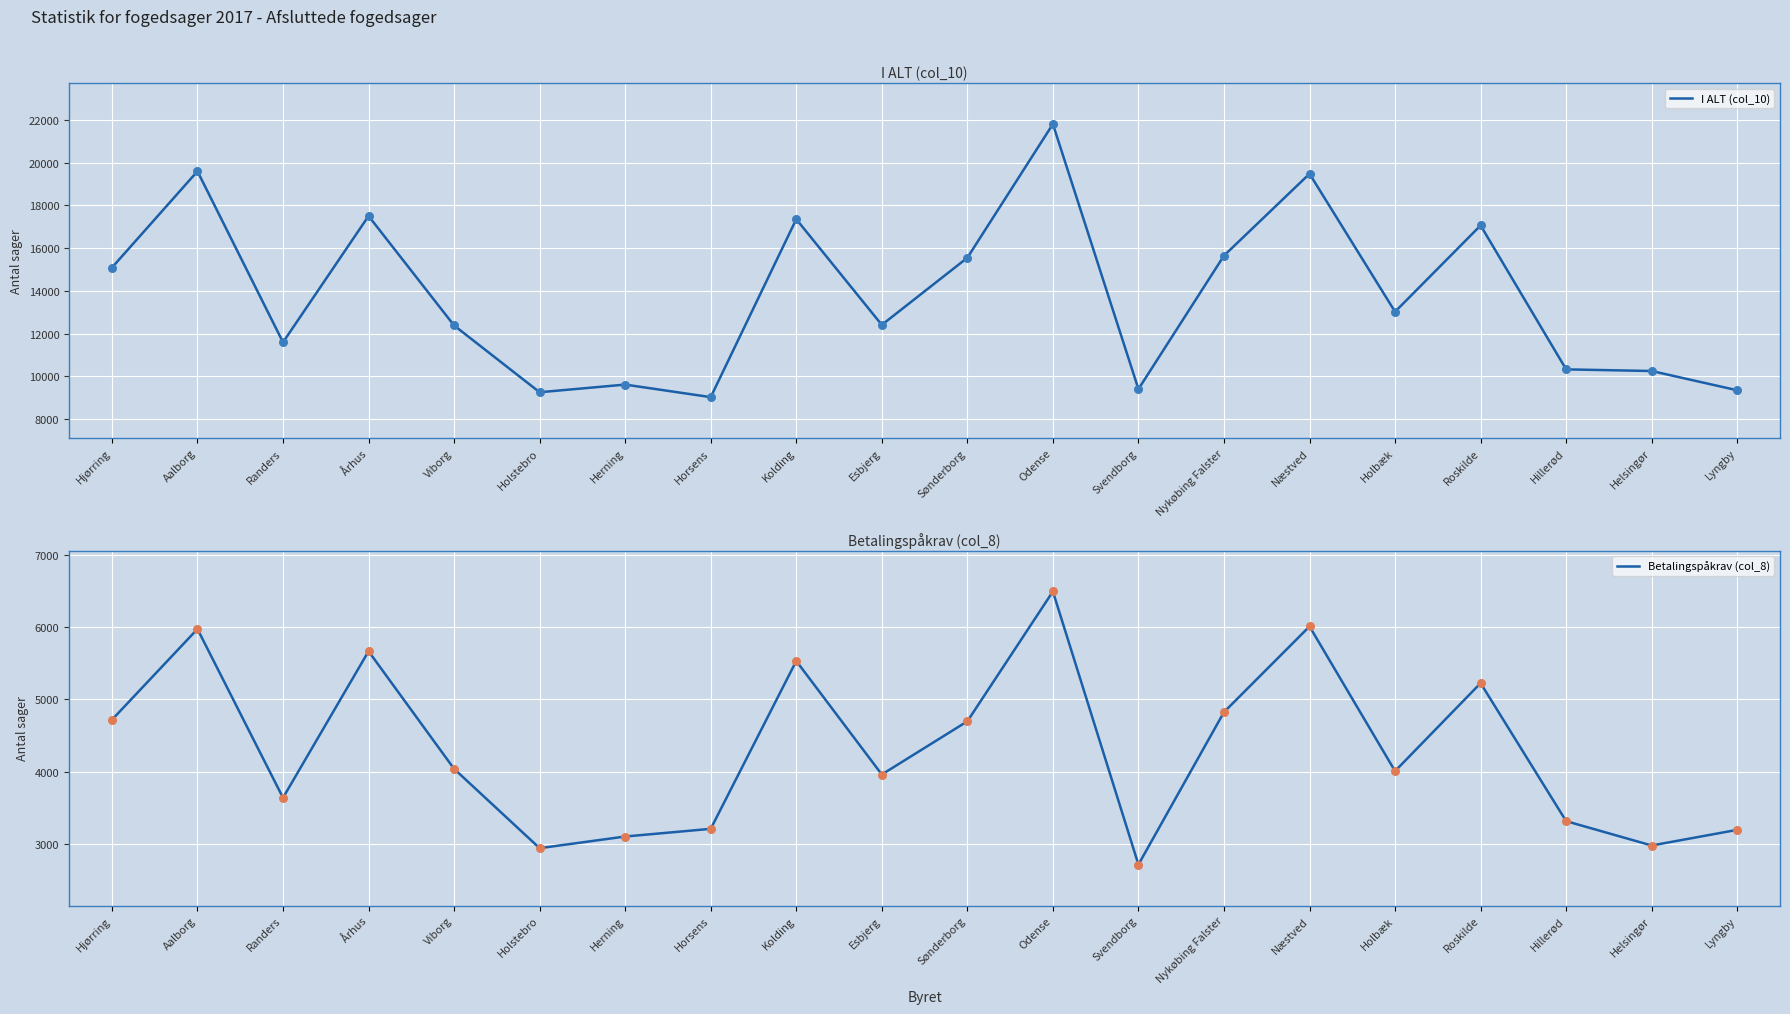

At how many categories does at least one series exceed 5665?

20